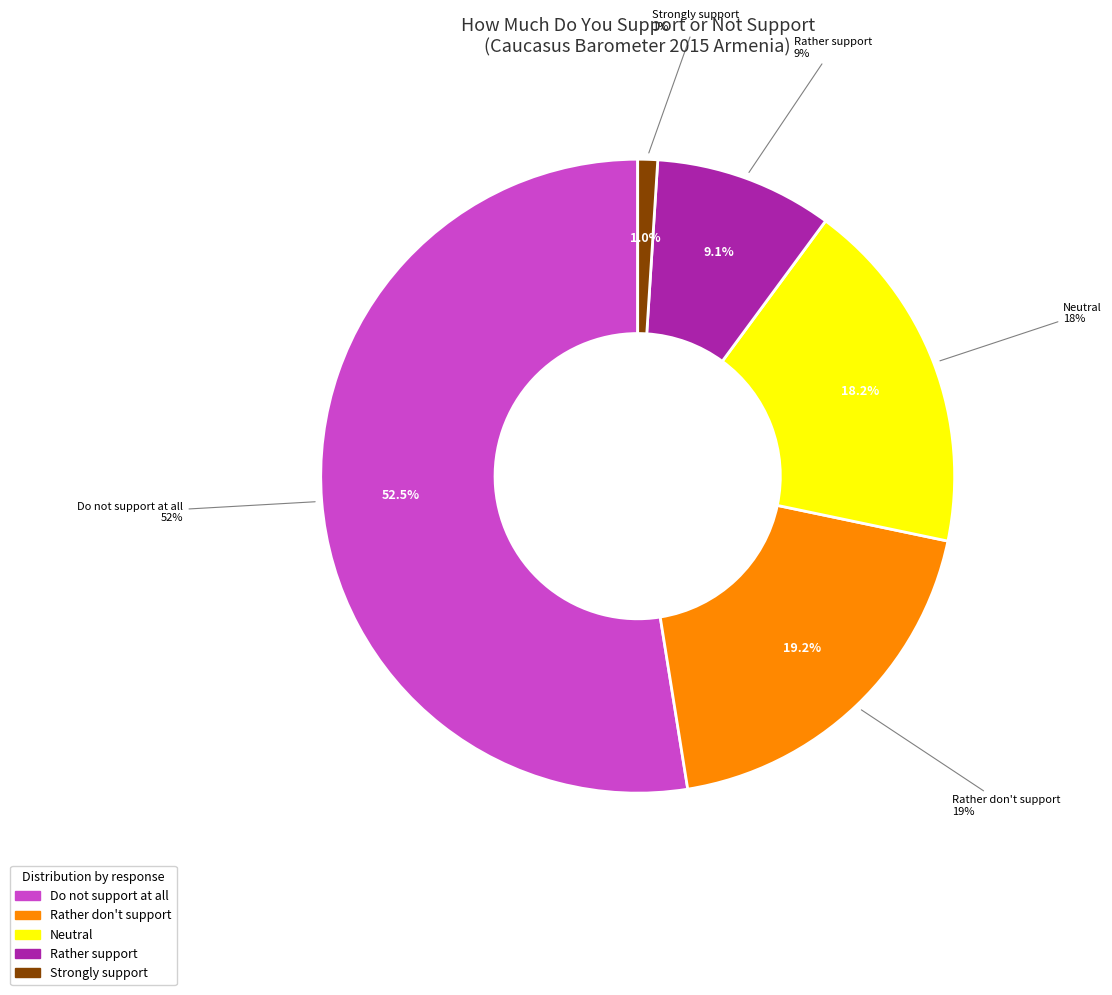

To the nearest percent, what percentage of the pie is Rather support?

9%